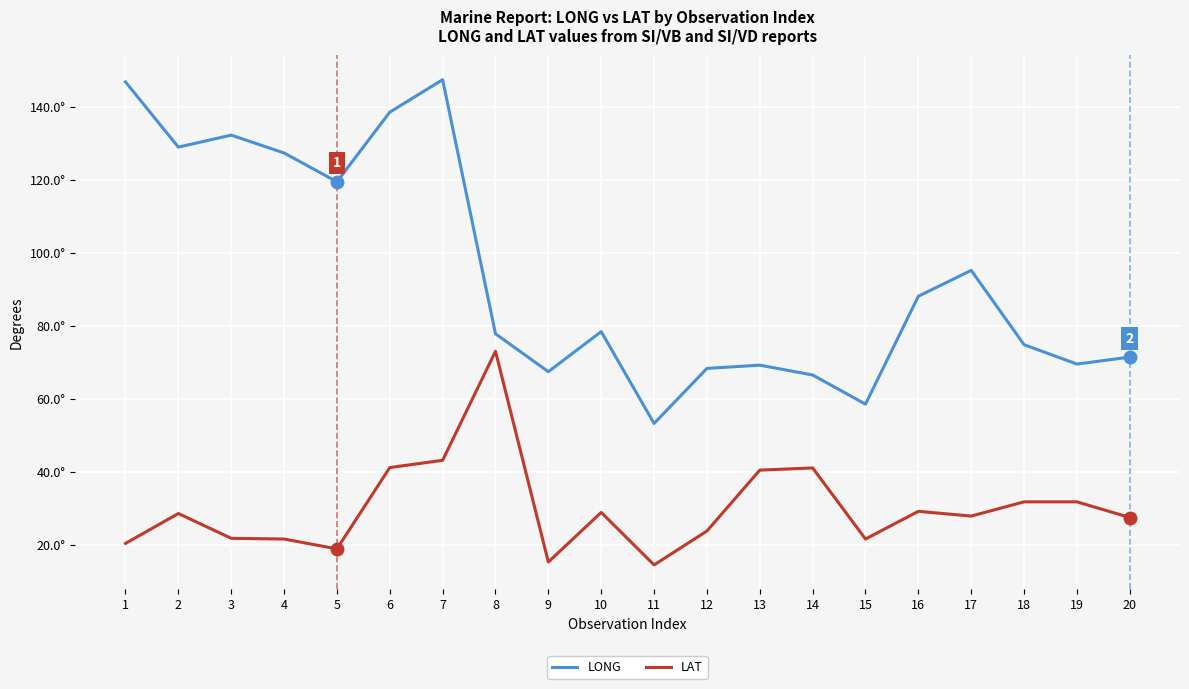

True or false: LONG and LAT intersect in this chart.

False